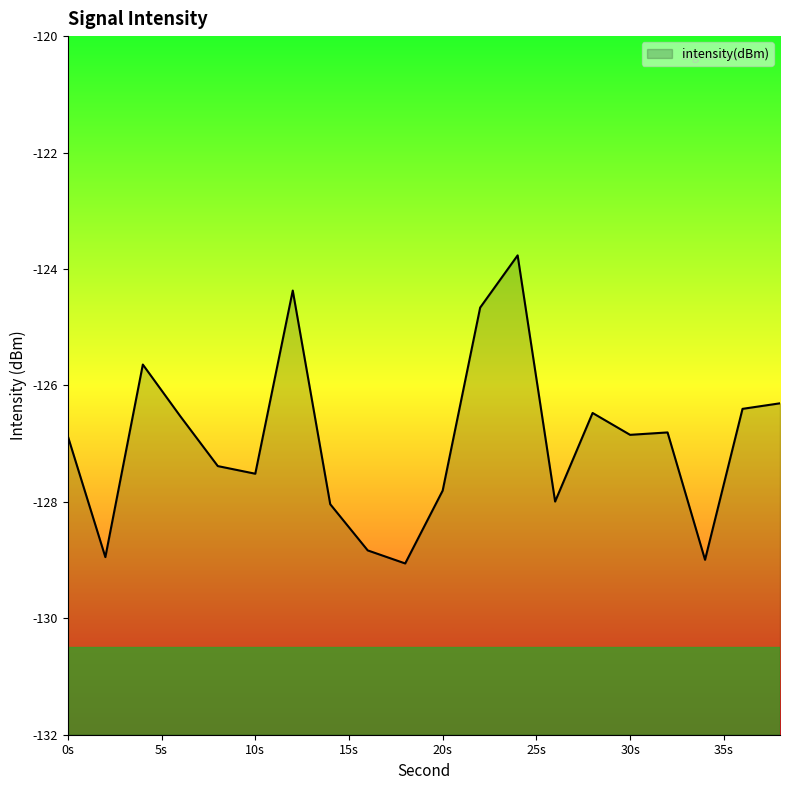

Reading left to right, extract all data points from this chart.

-126.9	-128.9	-125.6	-126.5	-127.4	-127.5	-124.4	-128.0	-128.8	-129.1	-127.8	-124.7	-123.8	-128.0	-126.5	-126.8	-126.8	-129.0	-126.4	-126.3